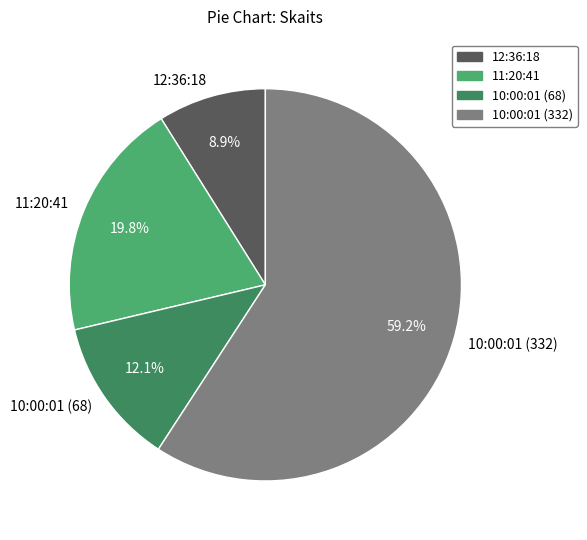

Between 11:20:41 and 12:36:18, which is larger?

11:20:41